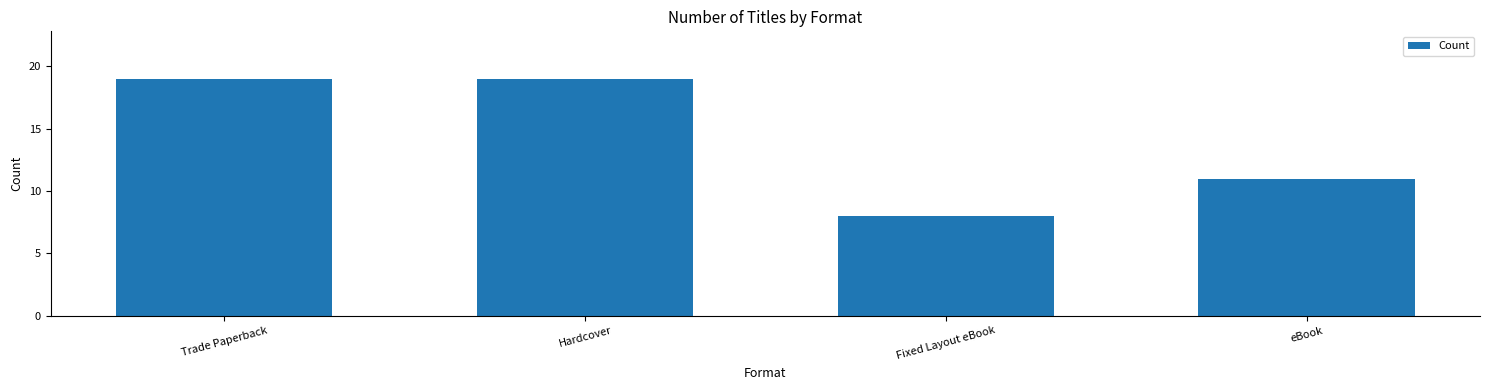

Is it true that the value at Fixed Layout eBook is 8?

True